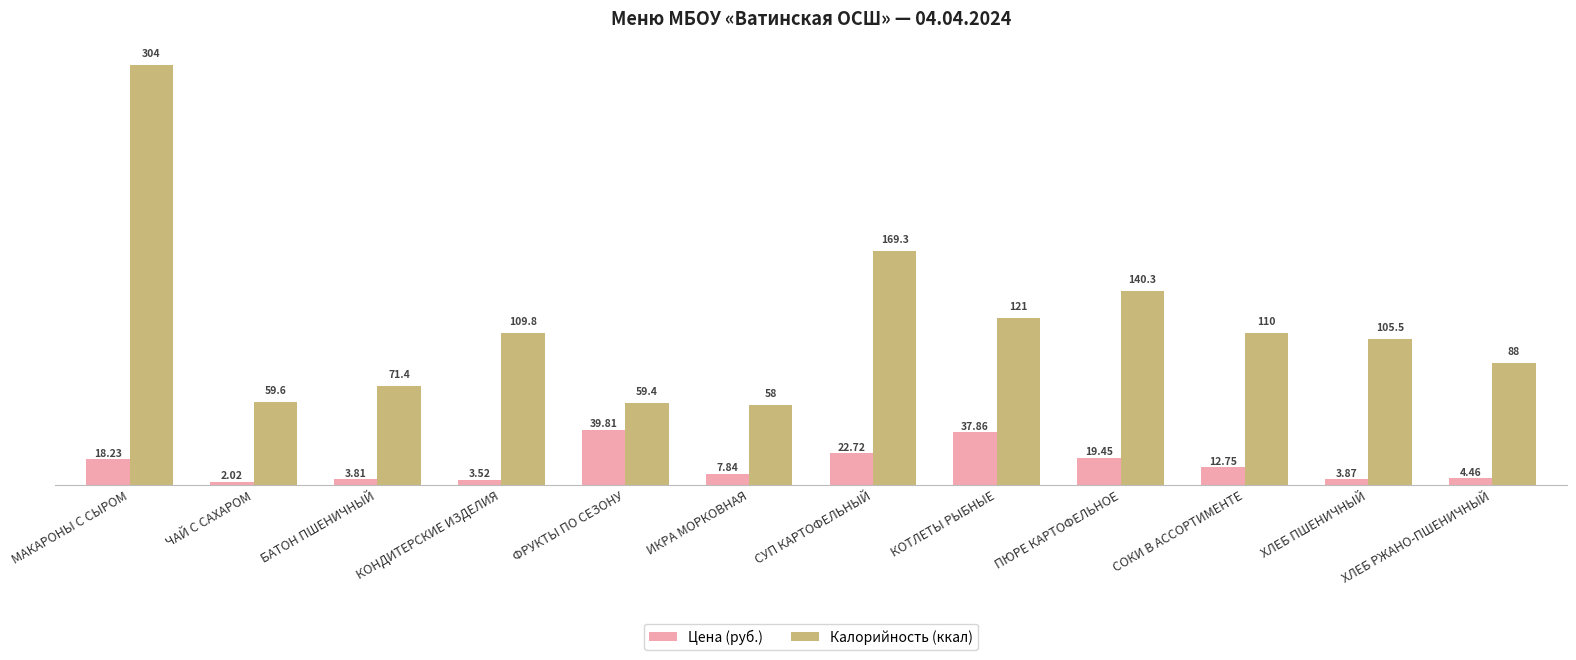

Where is Цена (руб.) nearest to the value 20?

ПЮРЕ КАРТОФЕЛЬНОЕ